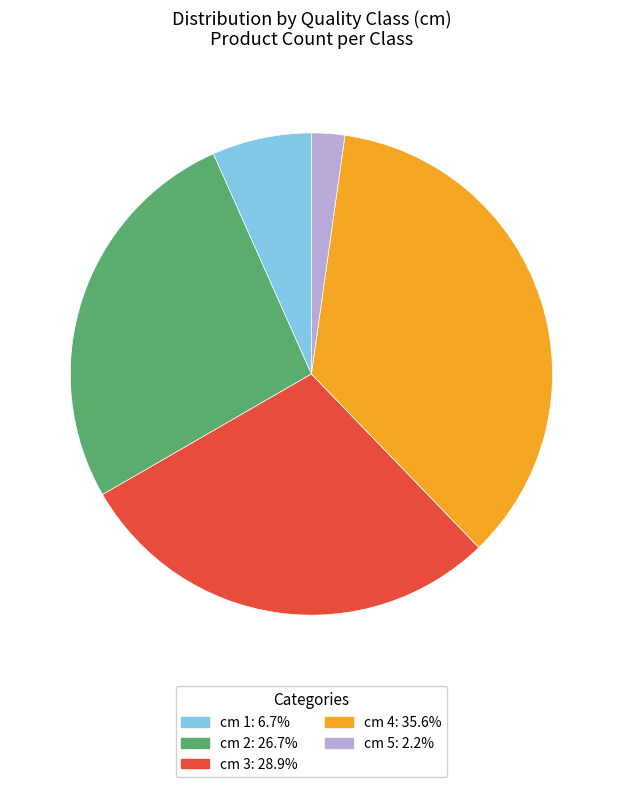

How many slices are in this pie chart?

5